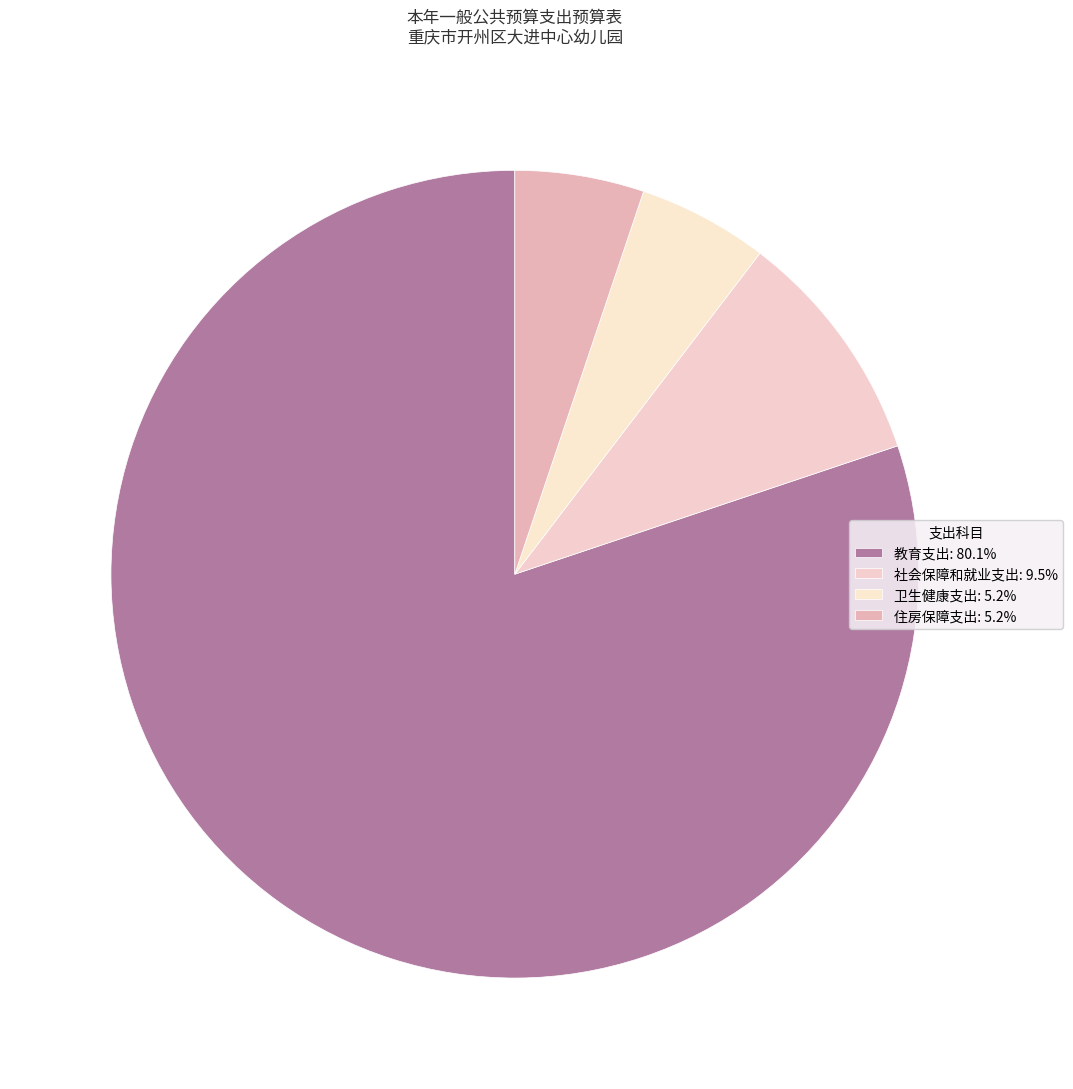

Rank the categories by value from highest to lowest.

教育支出, 社会保障和就业支出, 卫生健康支出, 住房保障支出